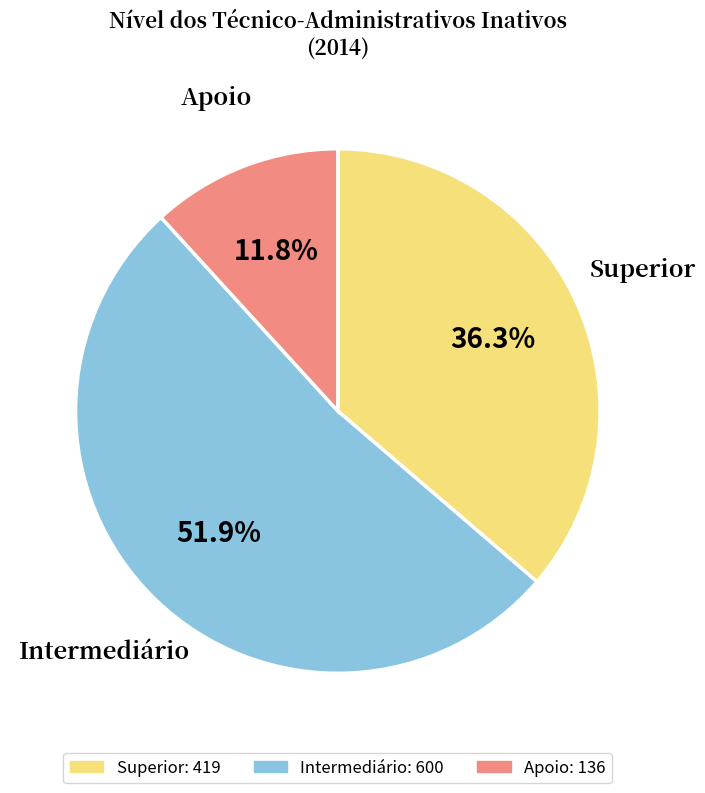

What is the total percentage of Apoio and Superior?

48.1%